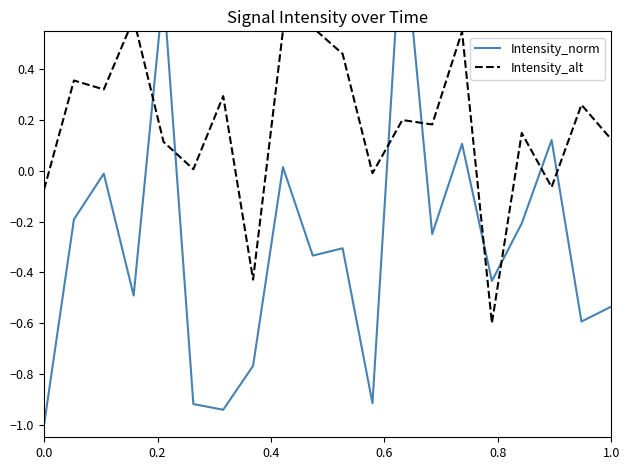

What is the average value of the Intensity_alt series?

0.2